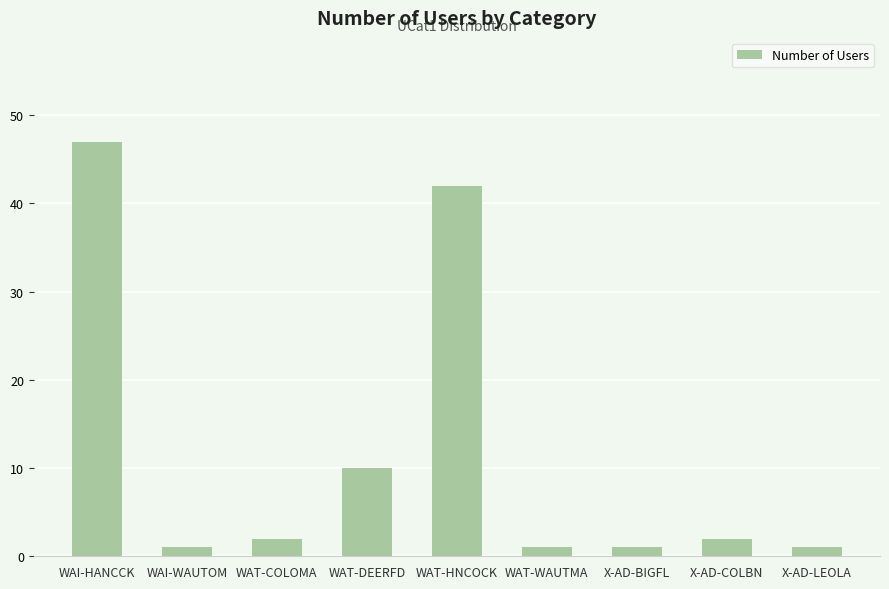

Reading left to right, extract all data points from this chart.

47	1	2	10	42	1	1	2	1